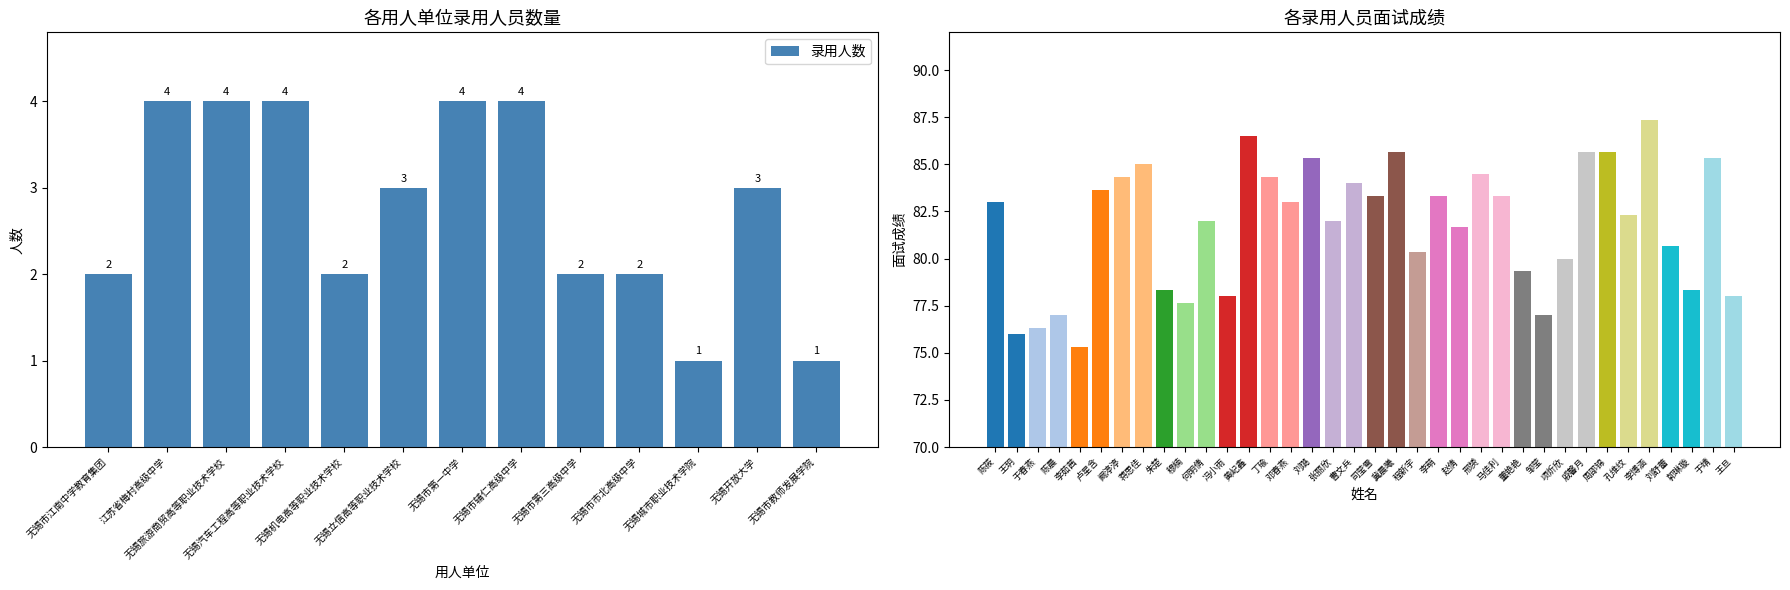

Reading left to right, transcribe all the data shown in this chart.

无锡市江南中学教育集团=2	江苏省梅村高级中学=4	无锡旅游商贸高等职业技术学校=4	无锡汽车工程高等职业技术学校=4	无锡机电高等职业技术学校=2	无锡立信高等职业技术学校=3	无锡市第一中学=4	无锡市辅仁高级中学=4	无锡市第三高级中学=2	无锡市市北高级中学=2	无锡城市职业技术学院=1	无锡开放大学=3	无锡市教师发展学院=1